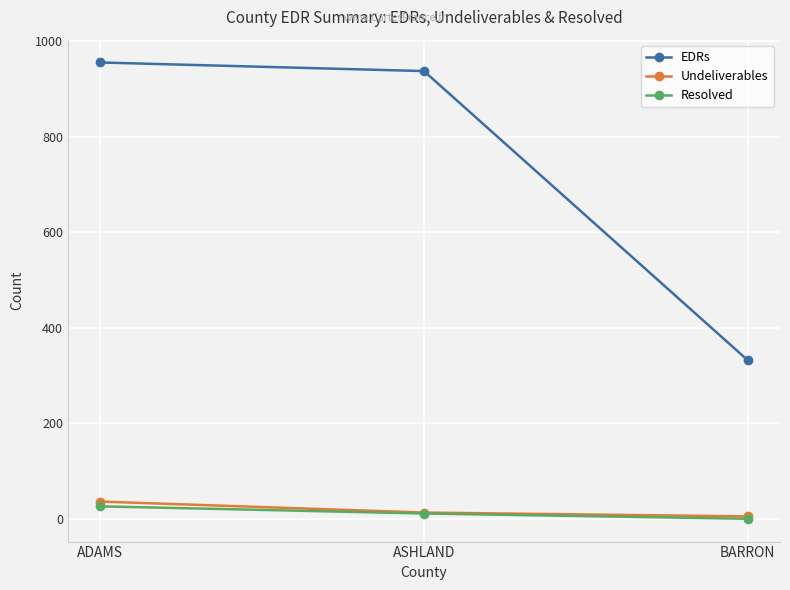

What is the difference between the EDRs values at ADAMS and ASHLAND?

18